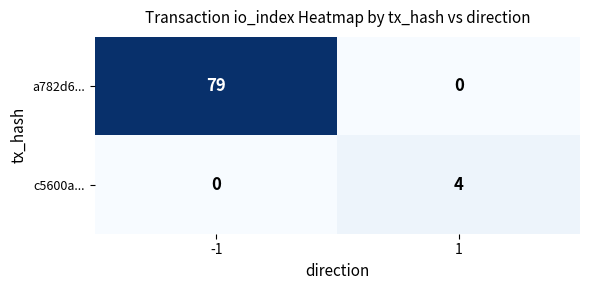

How many values in the c5600a... series are below 4?

1